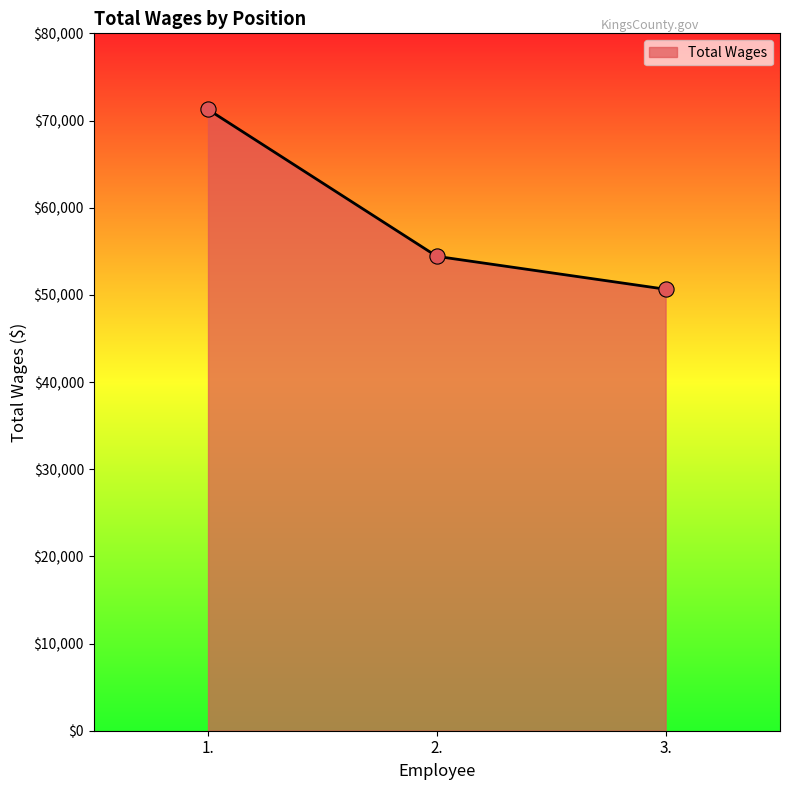

What is the change in value from 1. to 2.?

-16845